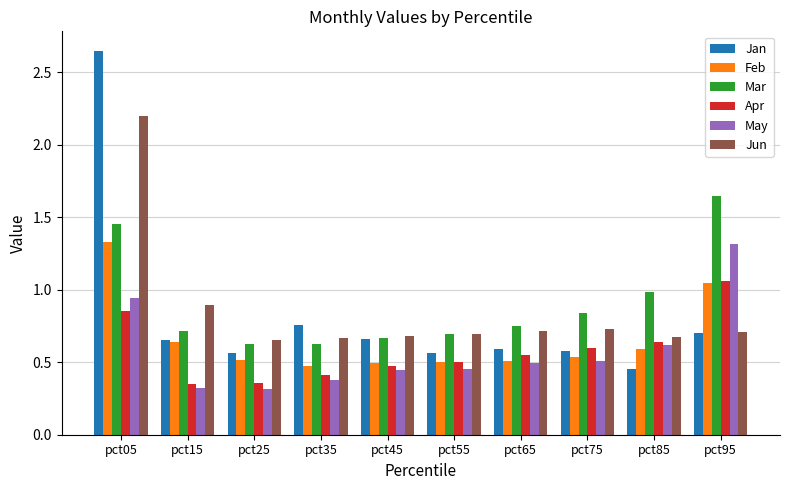

Which series has the largest range (max minus min)?

Jan